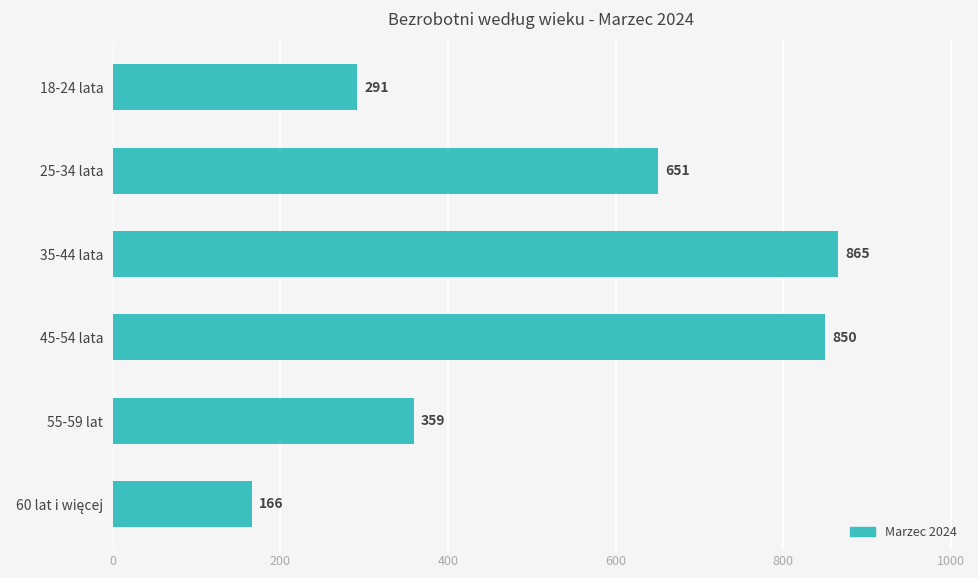

What is the maximum value shown in the chart?

865